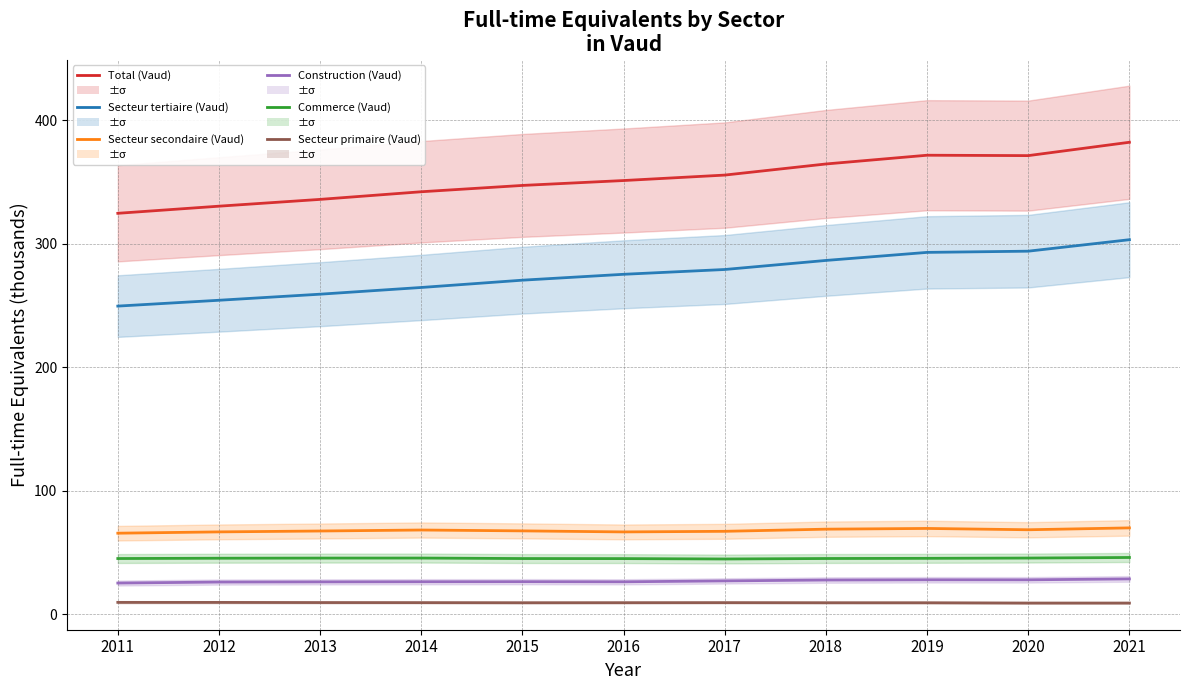

At 2020, list the series in order from largest to smallest.

Total (Vaud), Secteur tertiaire (Vaud), Secteur secondaire (Vaud), Commerce (Vaud), Construction (Vaud), Secteur primaire (Vaud)